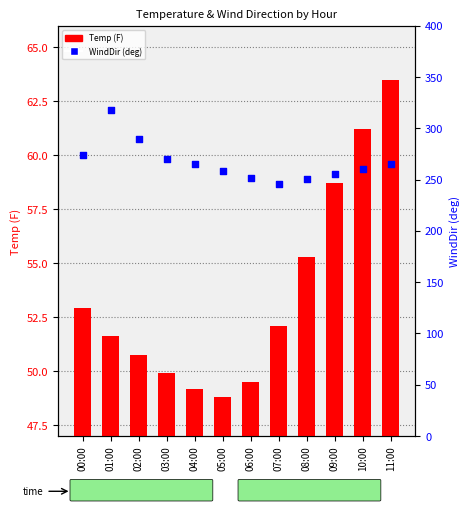

At how many categories does at least one series exceed 207?

12